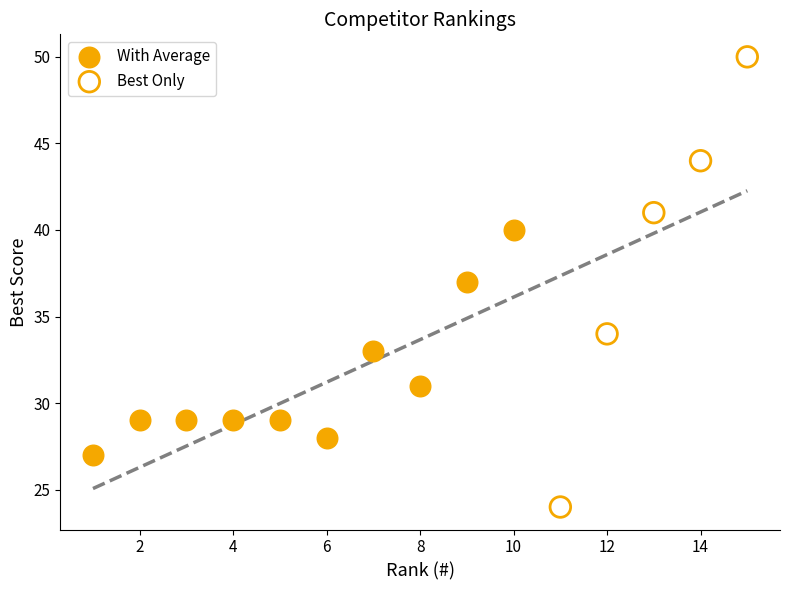

Which series has the largest Y range (max minus min)?

Best Only